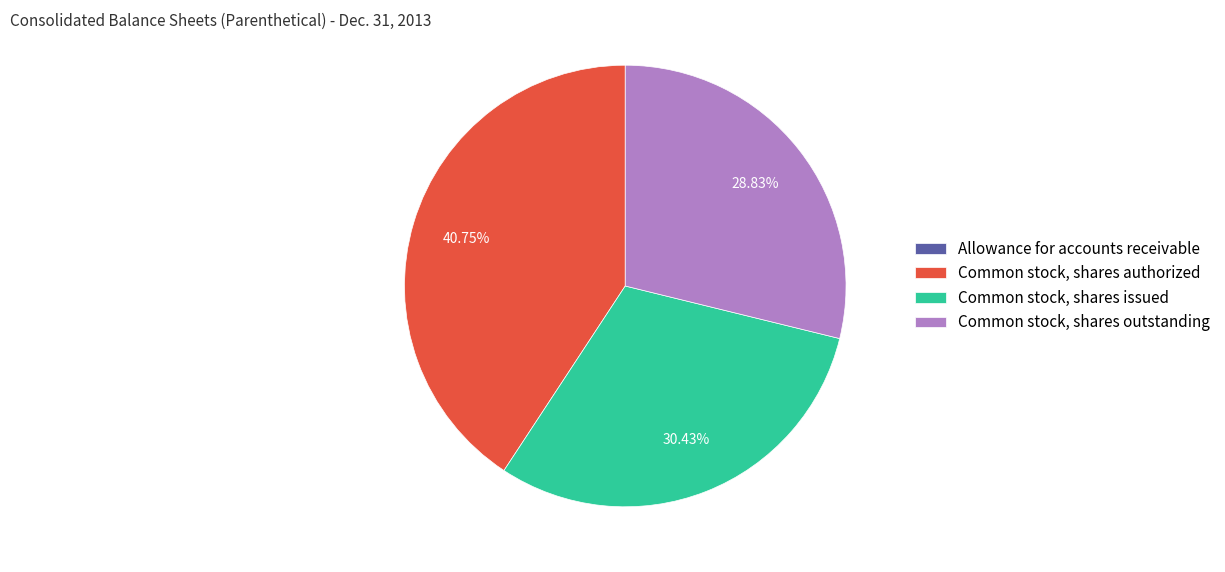

What percentage is the Common stock, shares outstanding slice, to the nearest percent?

29%